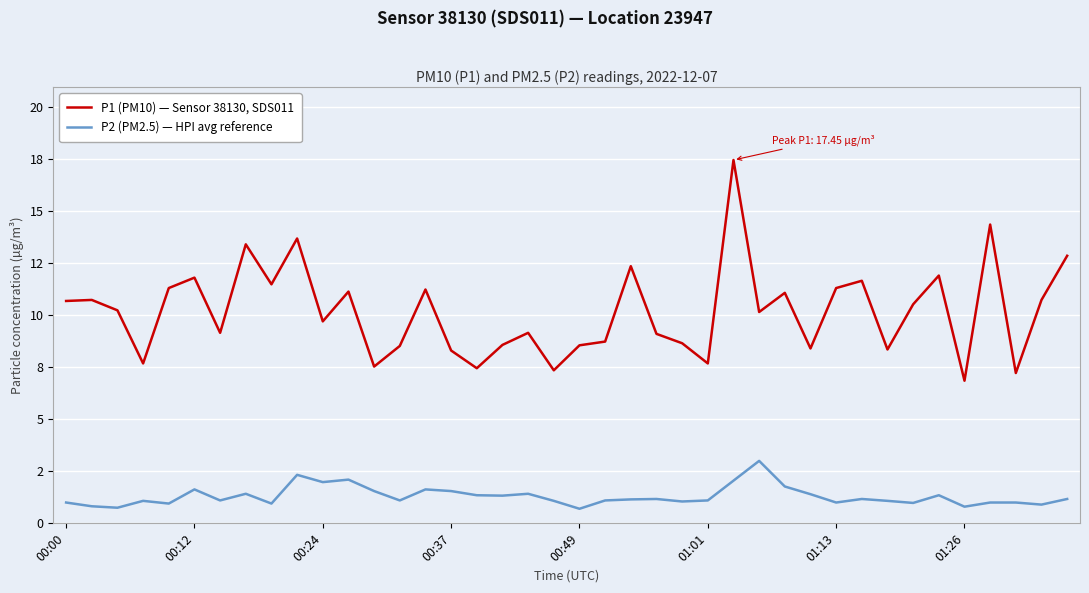

List the labels in order of P2 (PM2.5) — HPI avg reference value, smallest first.

20, 00:24, 35, 00:12, 38, 00:49, 8, 33, 00:00, 30, 36, 37, 24, 00:37, 19, 32, 01:13, 13, 21, 25, 22, 23, 31, 39, 17, 16, 34, 29, 01:26, 18, 12, 15, 01:01, 14, 28, 10, 26, 11, 9, 27